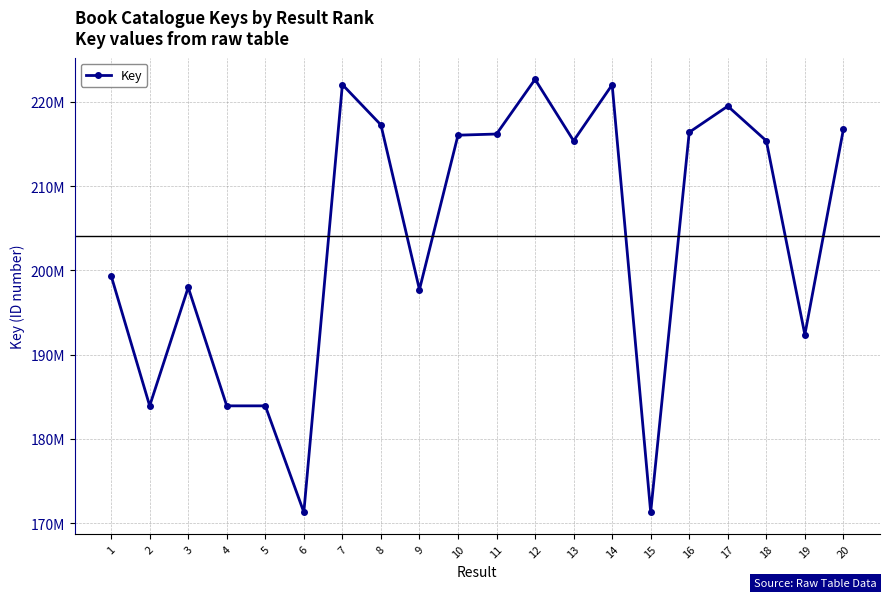

The value at 20 is 216733738. True or false?

True